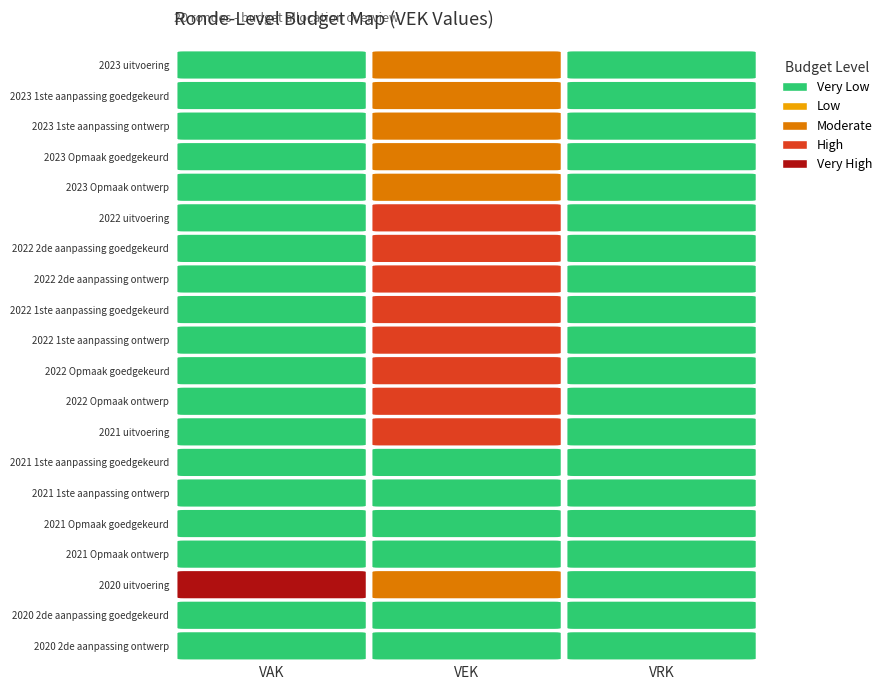

The value of 2022 Opmaak ontwerp at VEK is 869. True or false?

False